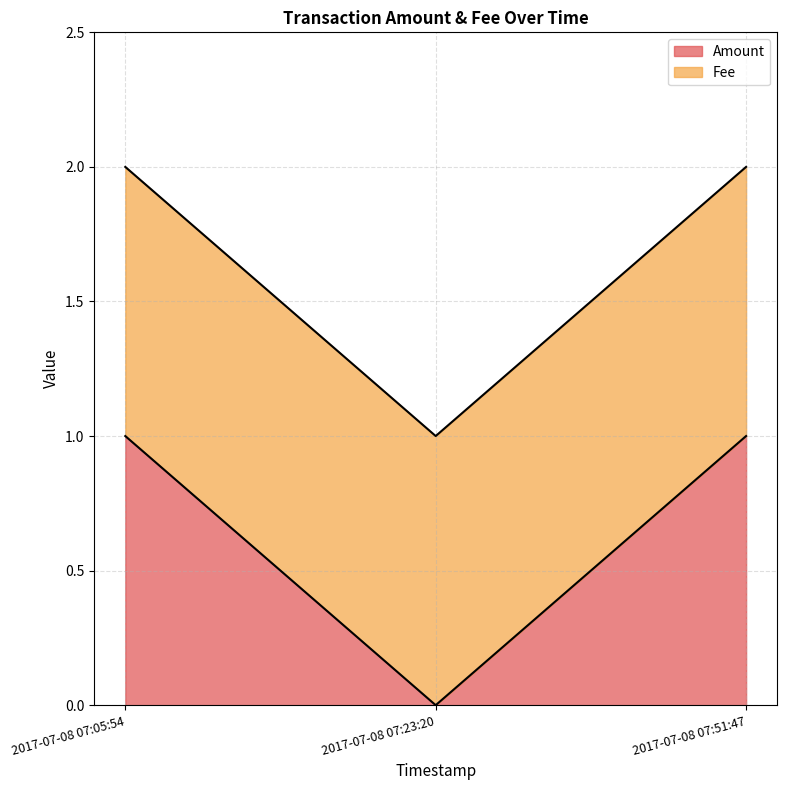

Approximately how many times larger is the value at 2017-07-08 07:51:47 compared to 2017-07-08 07:05:54?

1.0